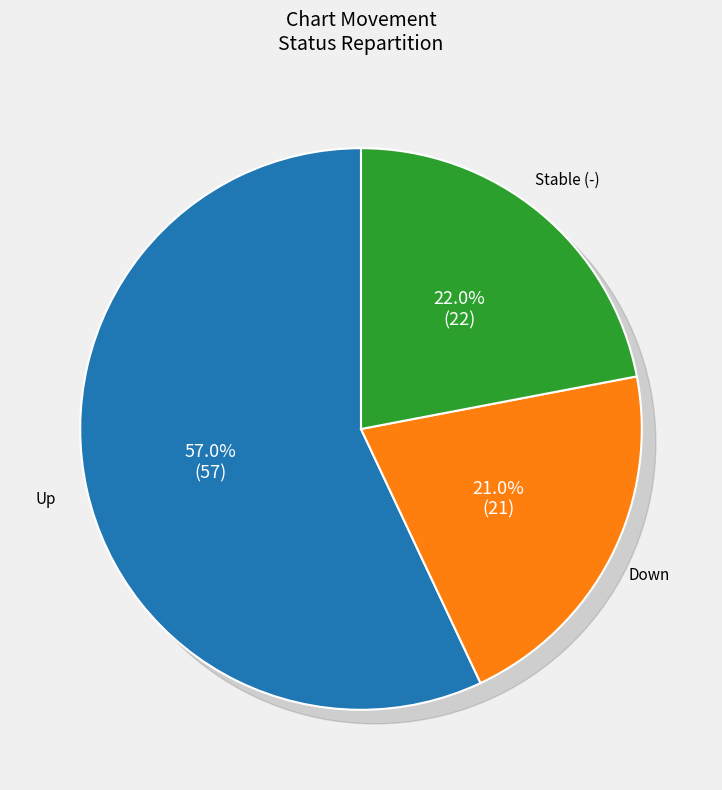

Approximately how many times larger is the value at down compared to up?

0.4